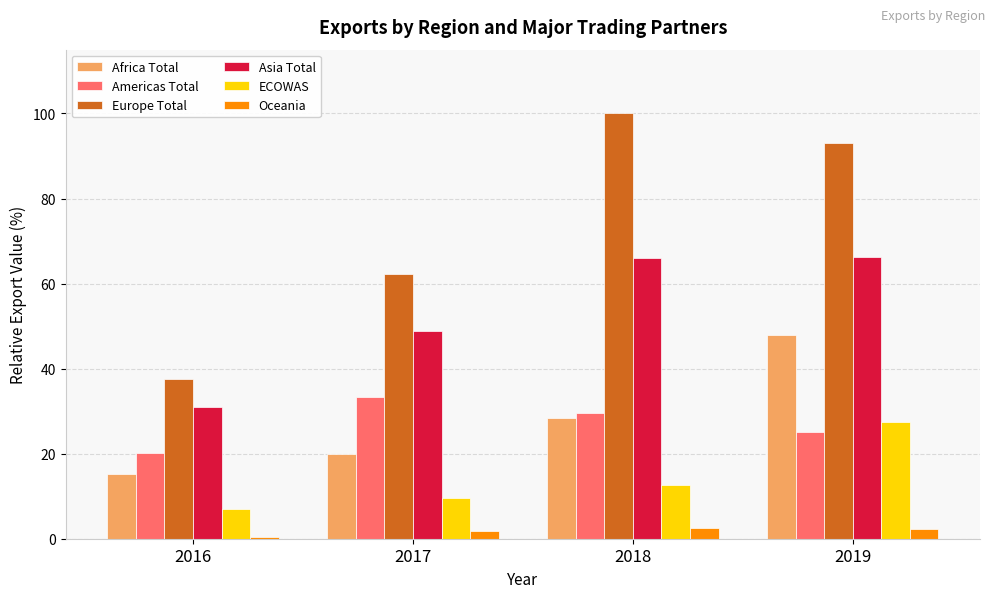

The value of Africa Total at 2019 is 47.9. True or false?

True